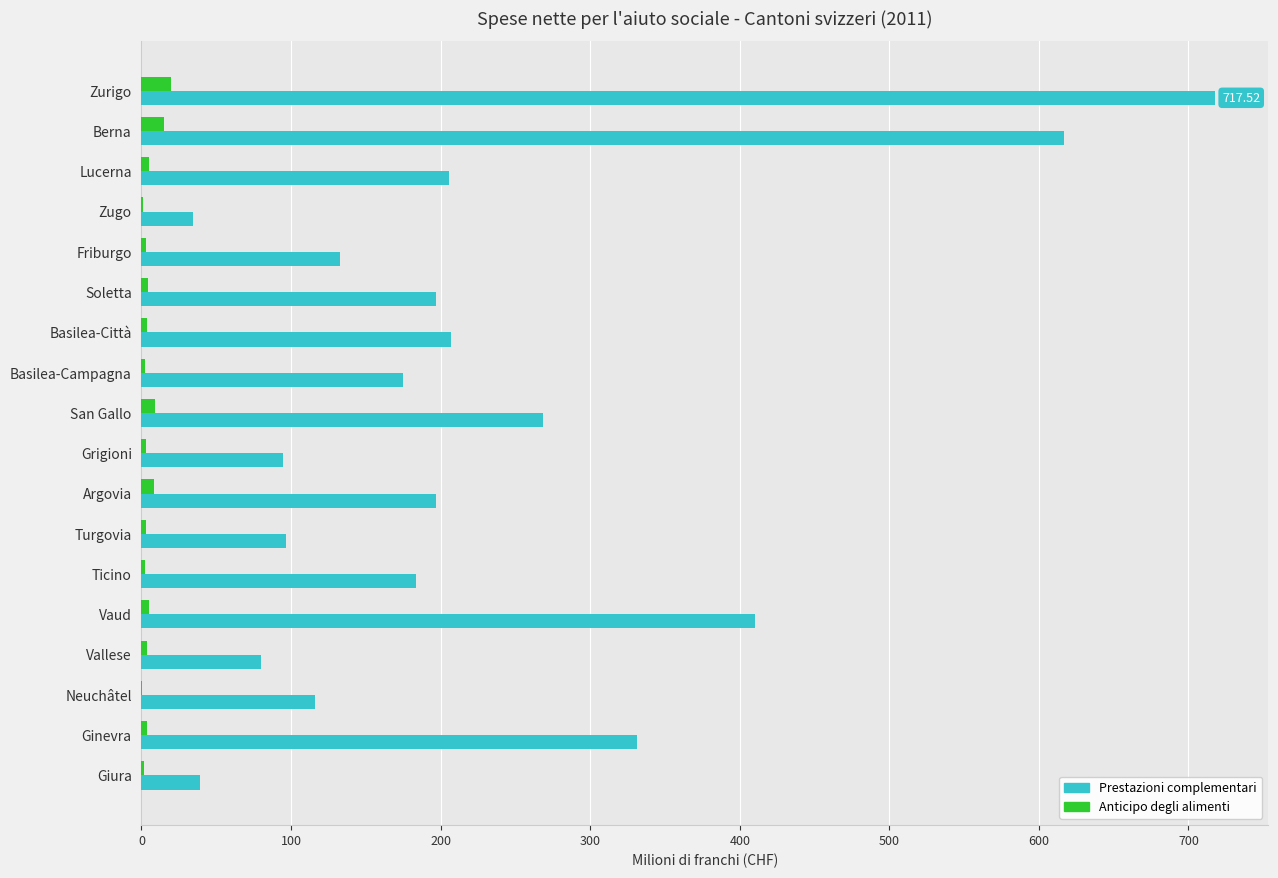

Which category has the highest value across all series?

Zurigo